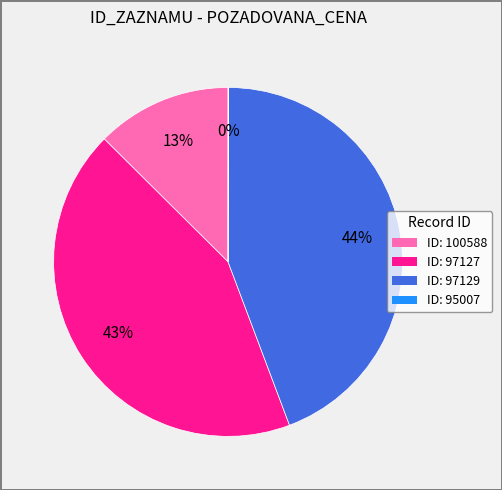

Does any single category account for the majority?

No